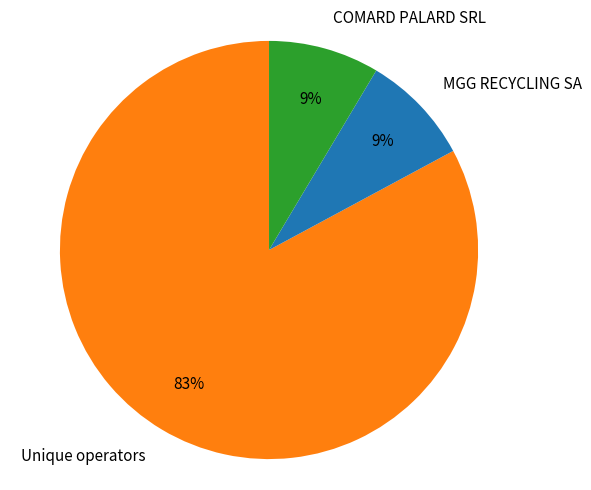

To the nearest percent, what is the difference between the COMARD PALARD SRL and MGG RECYCLING SA slice percentages?

0%